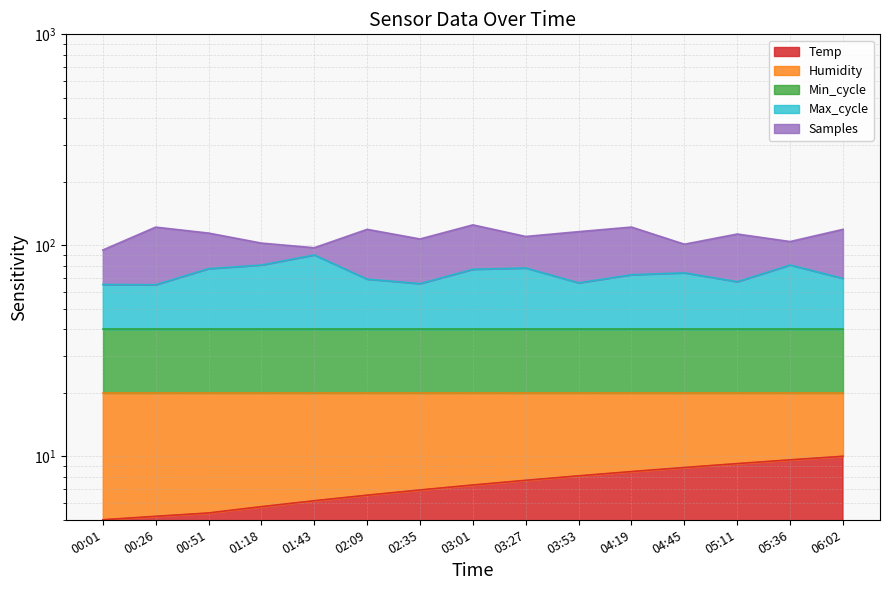

What is the label of the 13th point from the right?

00:51